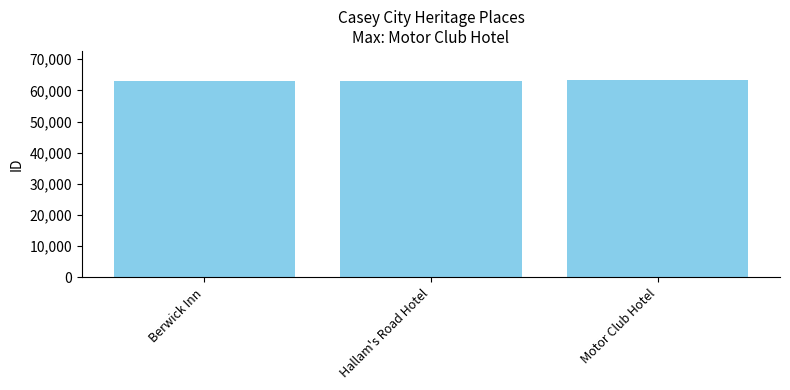

What is the maximum value shown in the chart?

63196